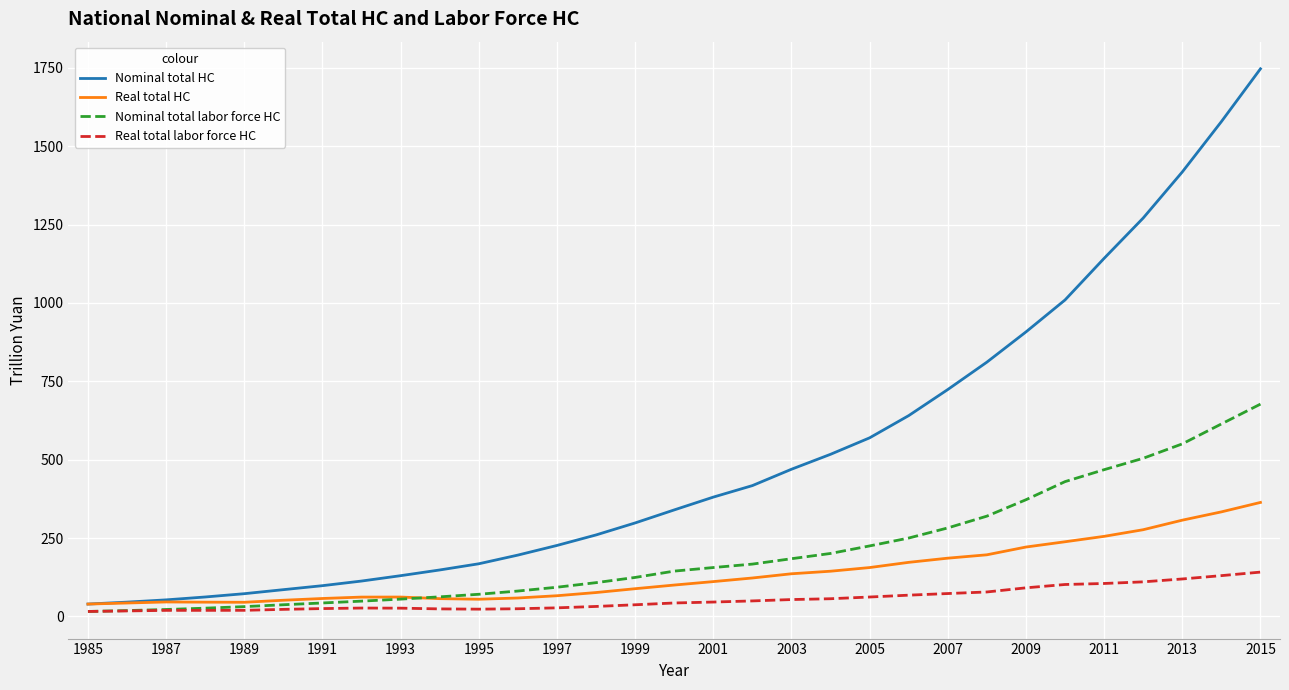

How many series are shown in this chart?

4